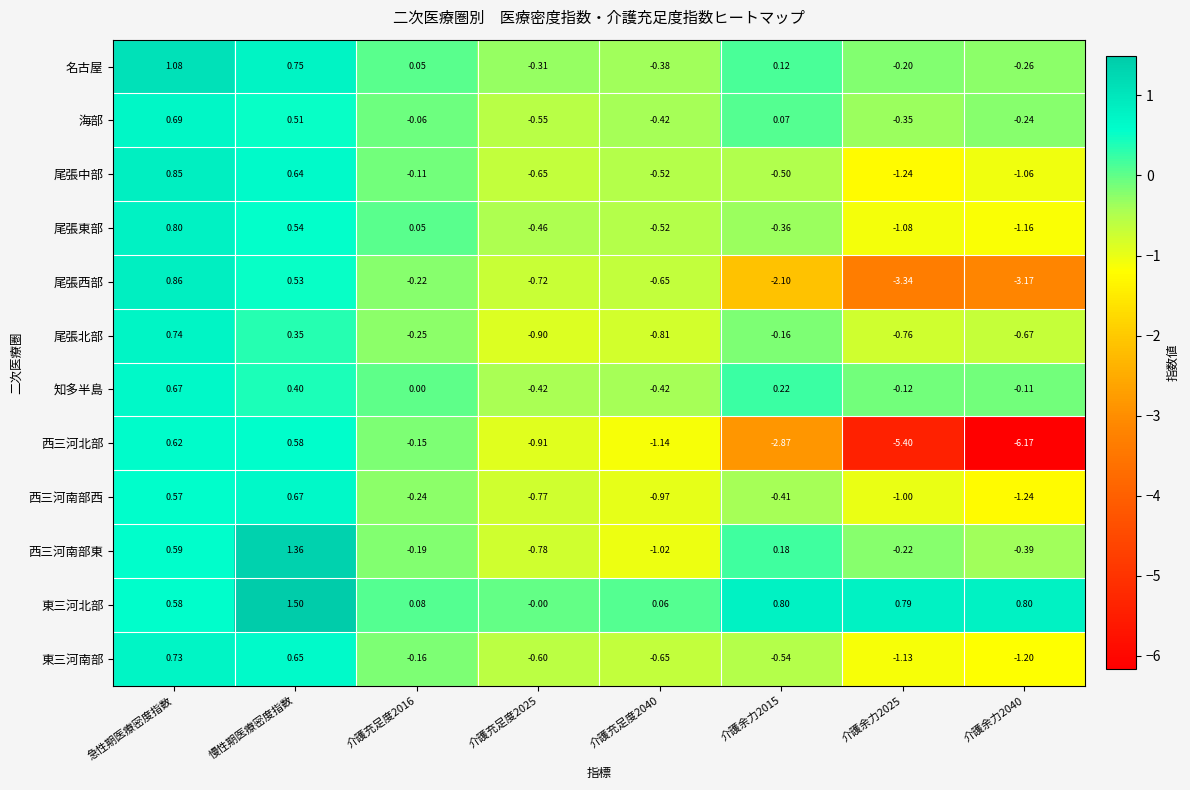

Which series changed the most between 介護余力2015 and 介護余力2040?

西三河北部